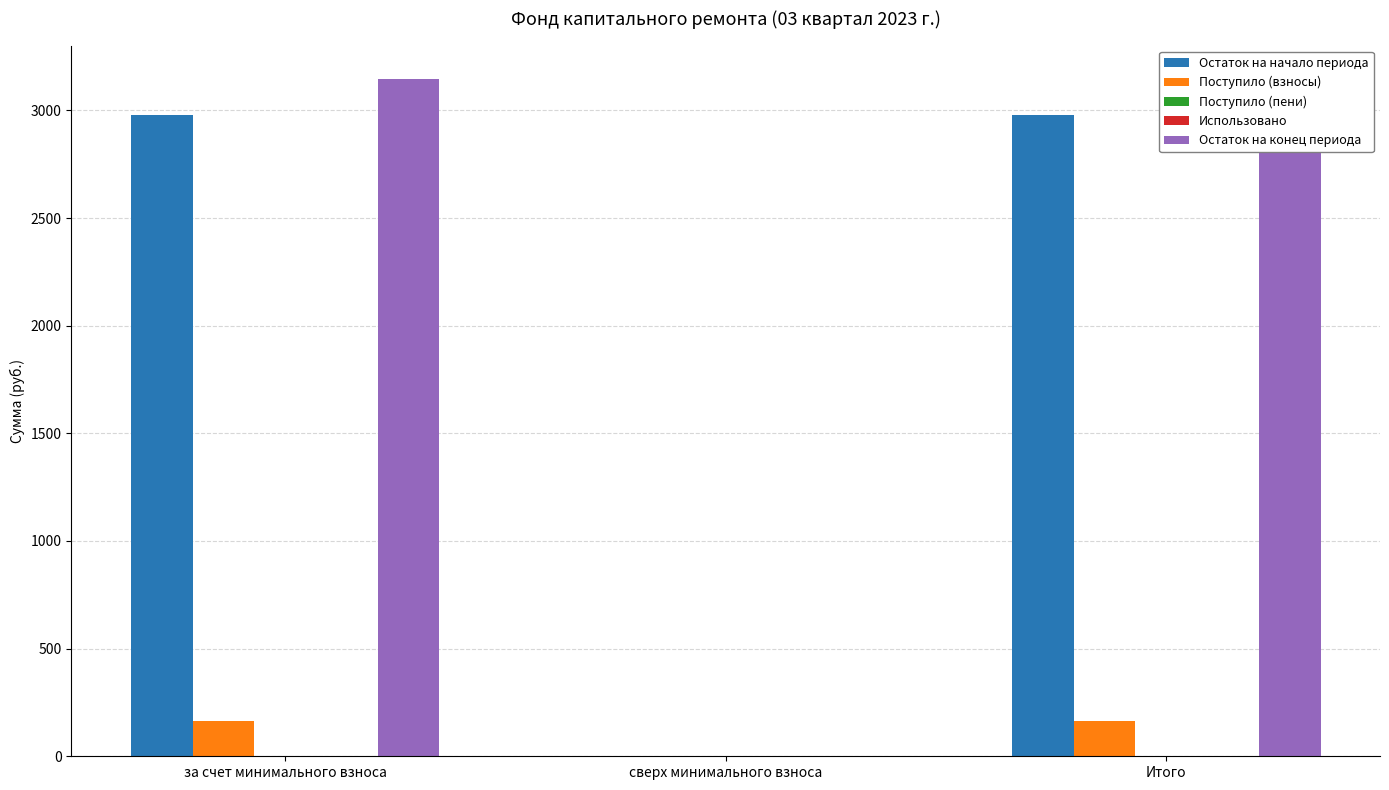

True or false: Остаток на конец периода has a value of 4981.9 at за счет минимального взноса.

False